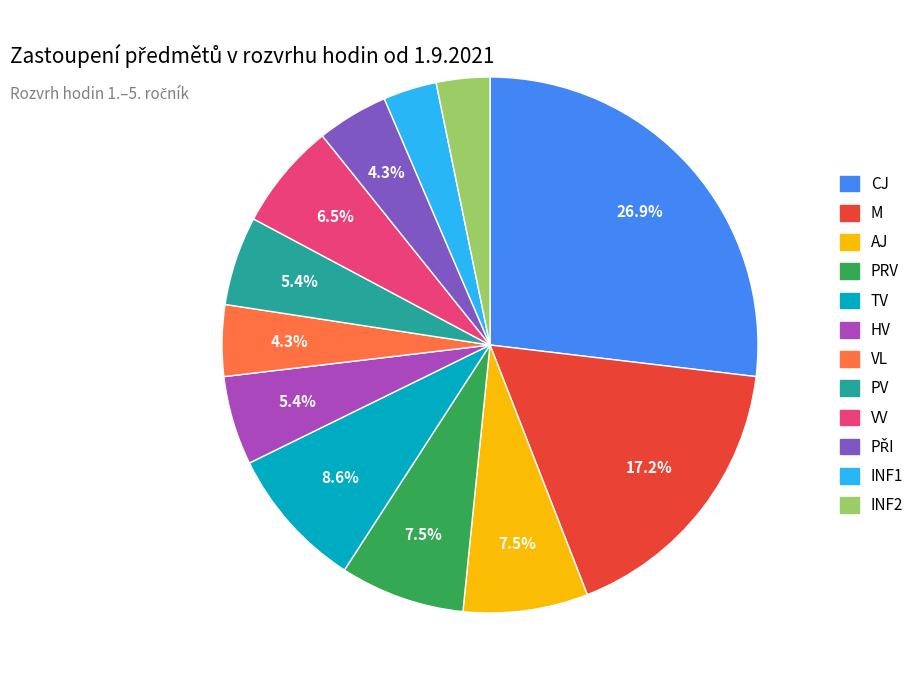

How many segments does this pie chart have?

12